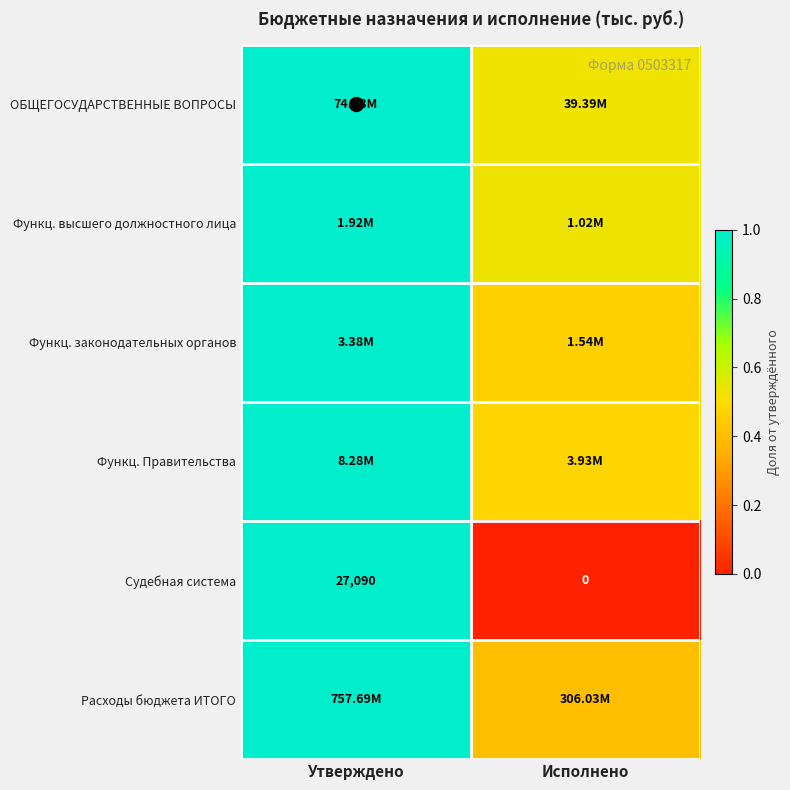

At how many categories does at least one series exceed 0?

2